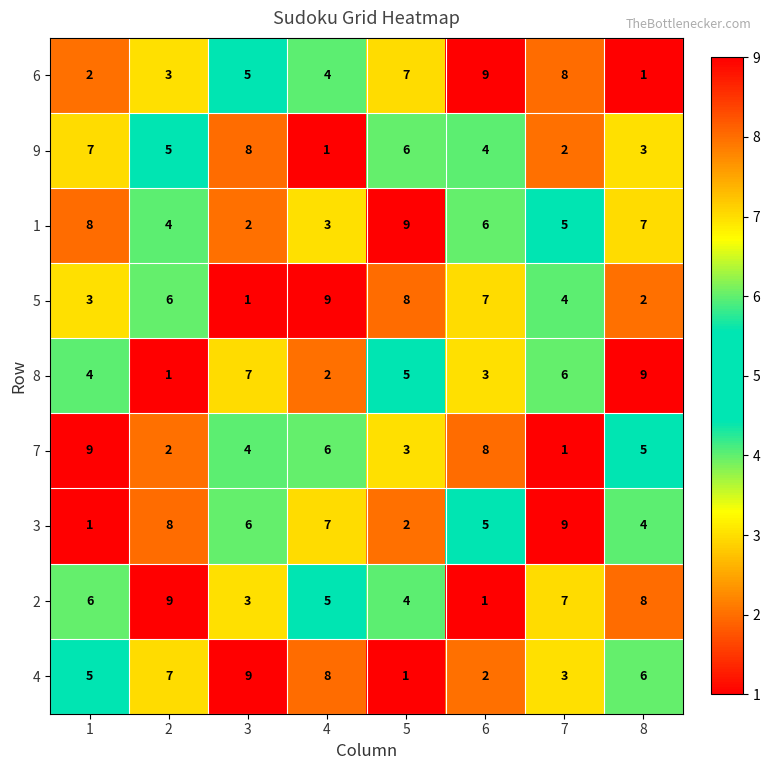

What is the difference between the 2 values at 6 and 7?

6